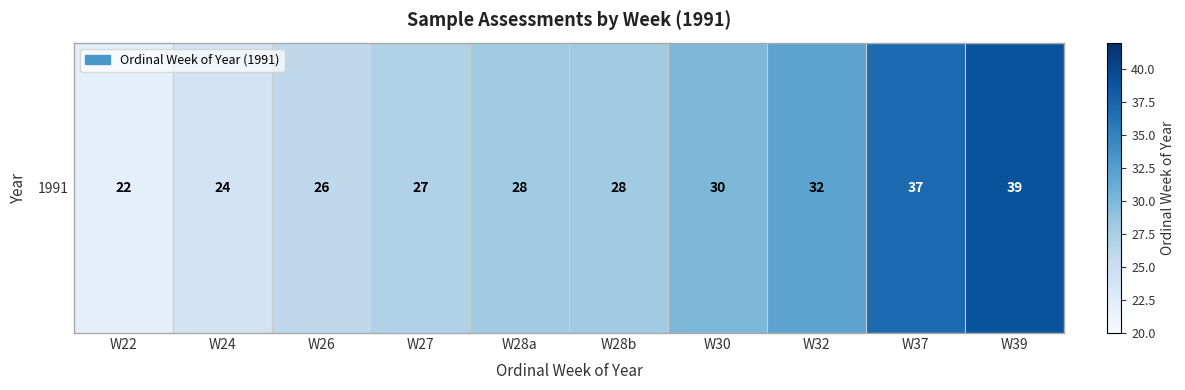

Reading left to right, what are all the values shown in this chart?

22	24	26	27	28	28	30	32	37	39